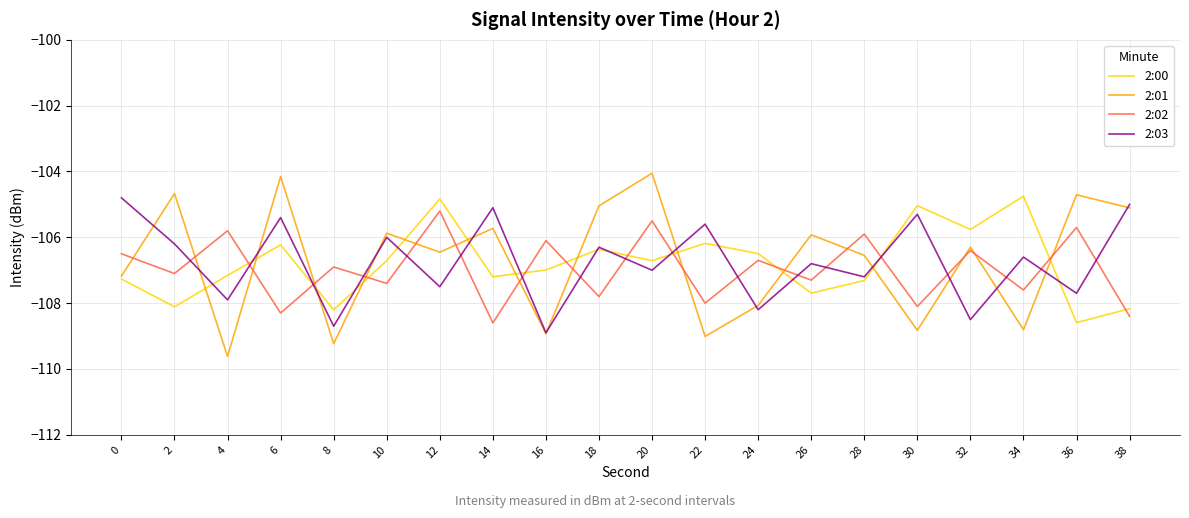

How many interior local valleys does the 2:03 series have?

9